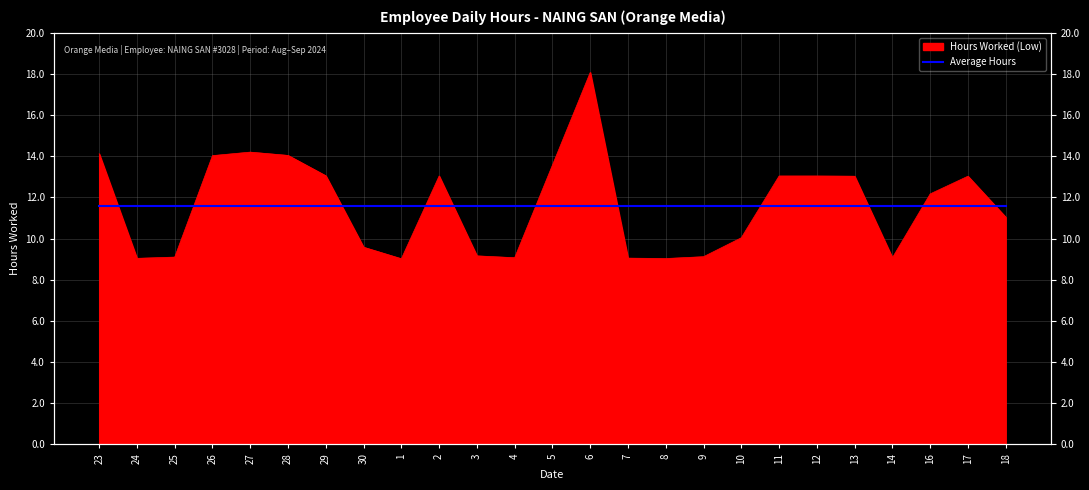

What position from the right is 10?

8